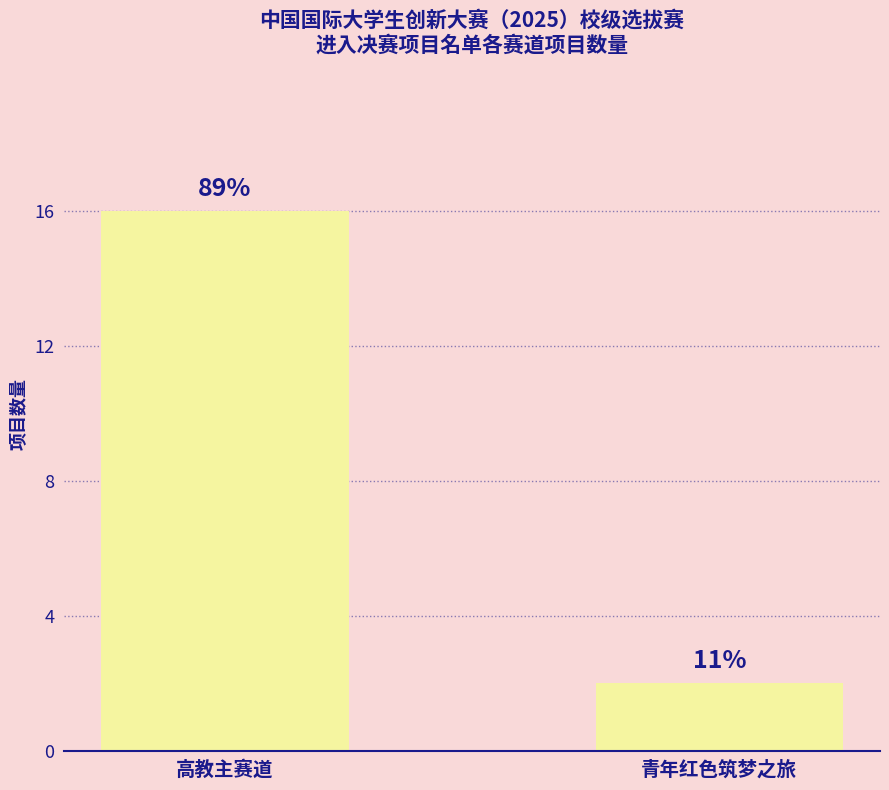

Reading right to left, list all the values displayed in this chart.

青年红色筑梦之旅=2	高教主赛道=16